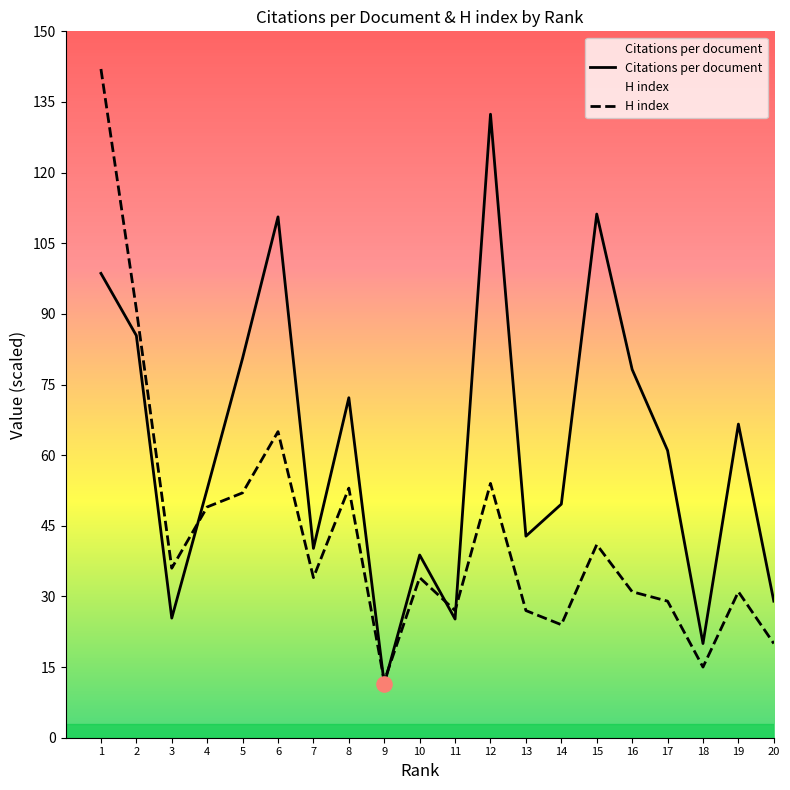

Is the value of Citations per document at 8 greater than the value of H index at 4?

Yes